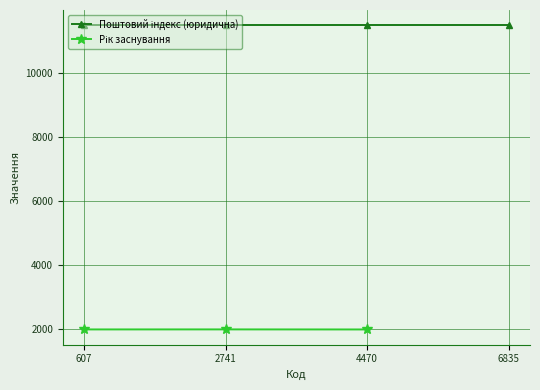

At which label is Рік заснування closest to 1000?

4470